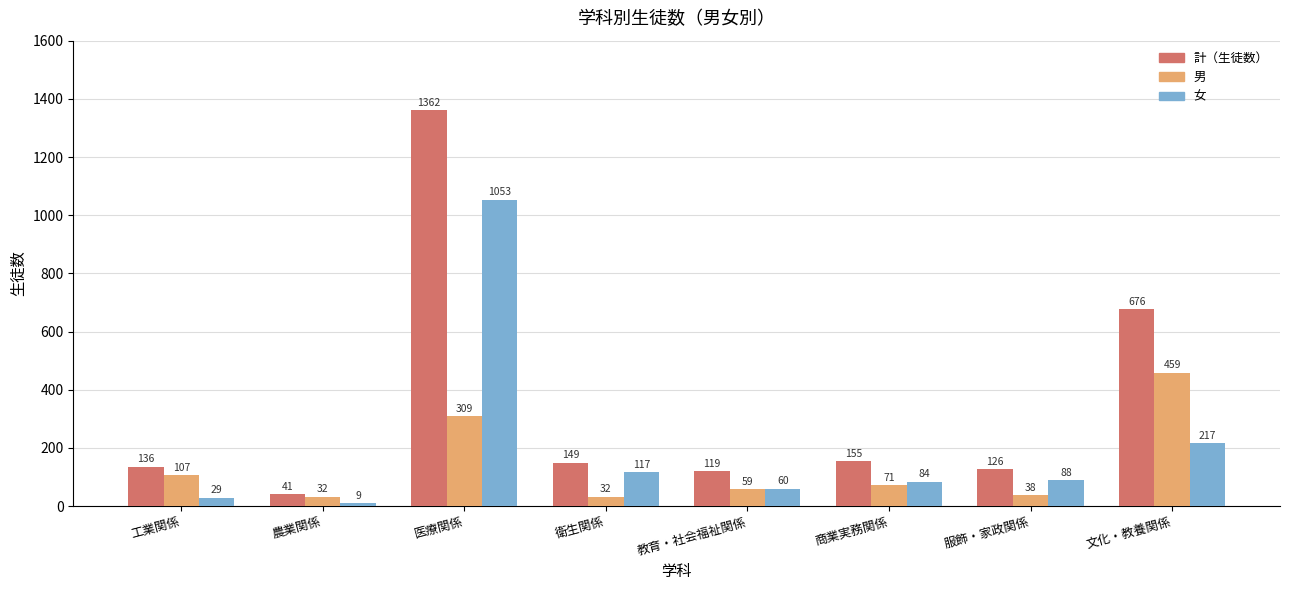

What are all the series names shown in the legend?

計（生徒数）, 男, 女